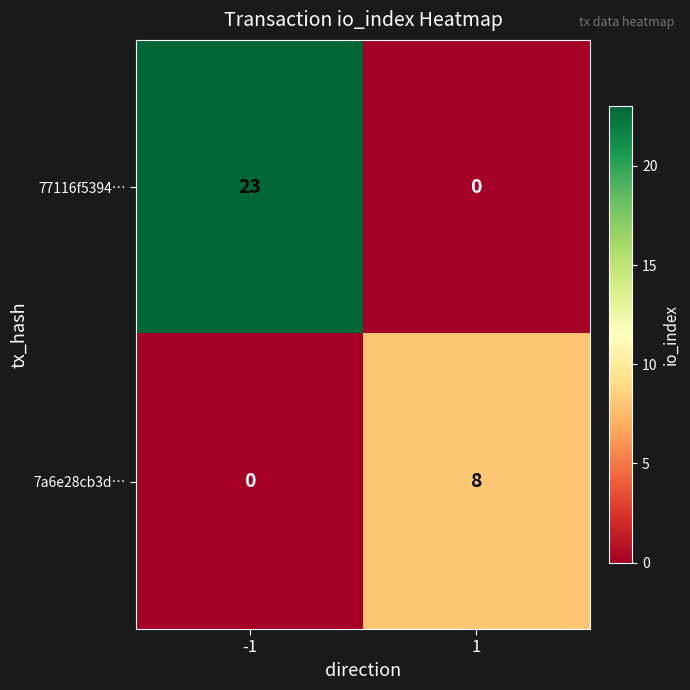

Which series changed the most between -1 and 1?

77116f5394…